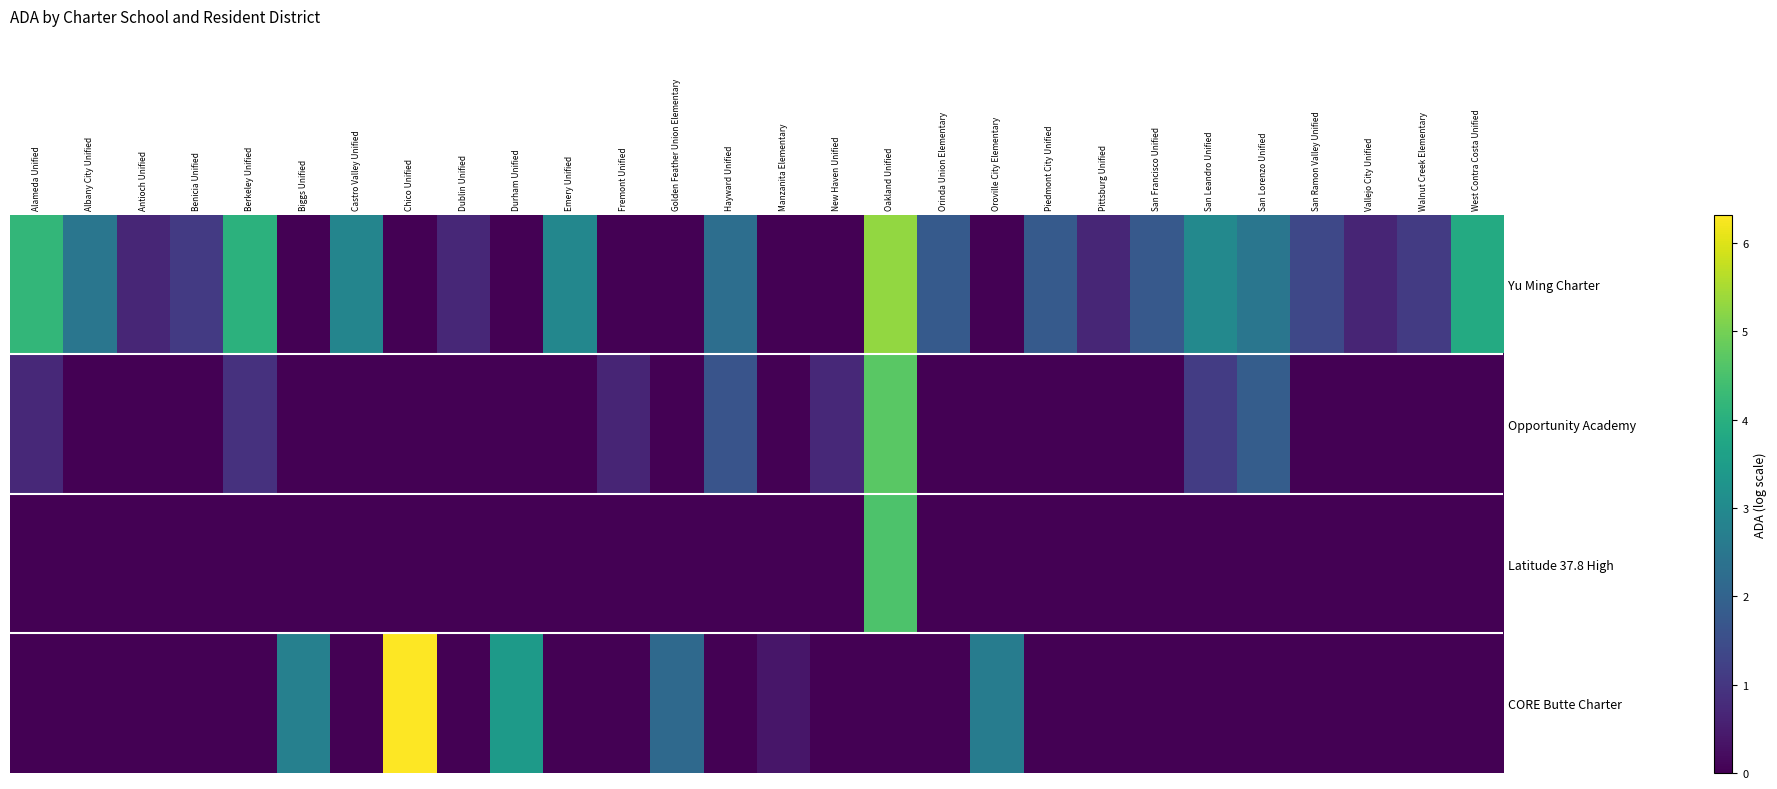

What is the difference between the highest and lowest values at Vallejo City Unified?

0.7